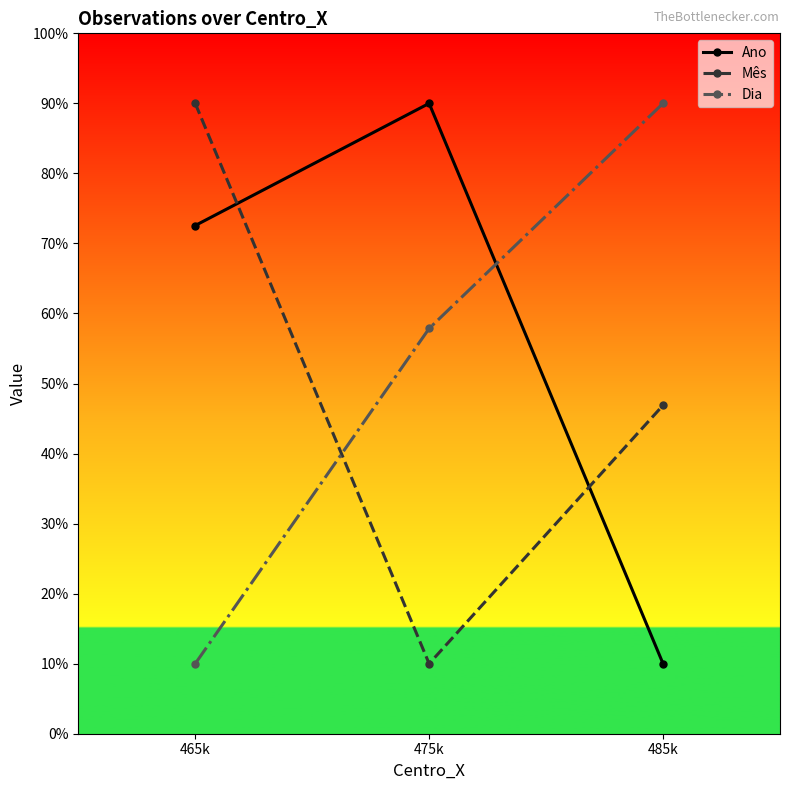

What is the average value of the Mês series?

49.0